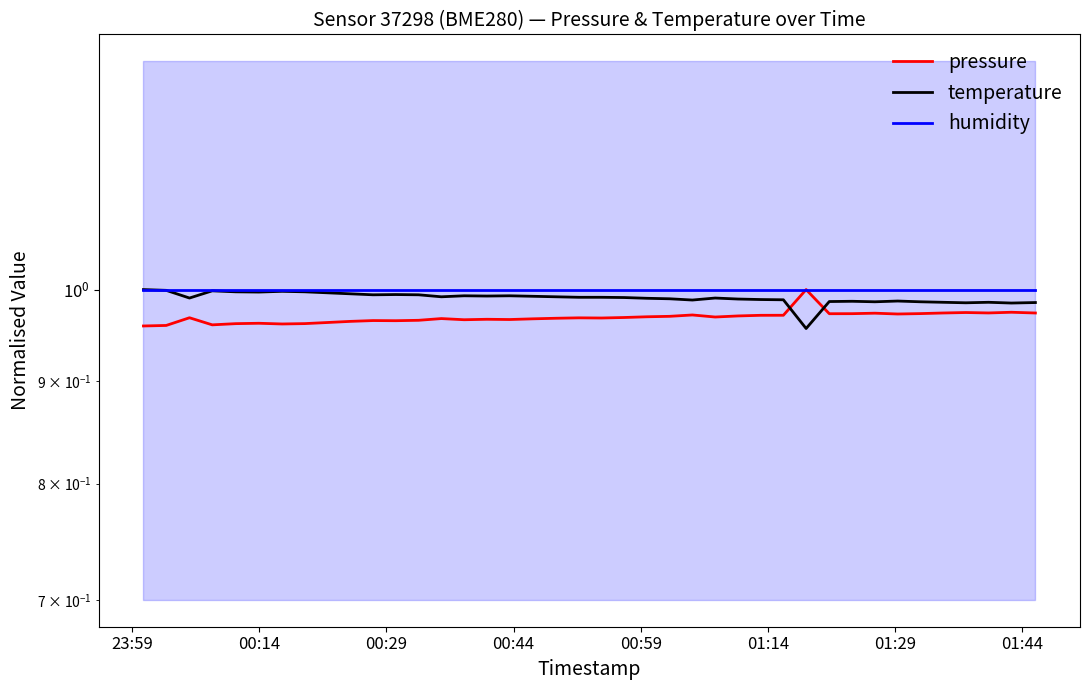

What is the maximum value for pressure?

1.0